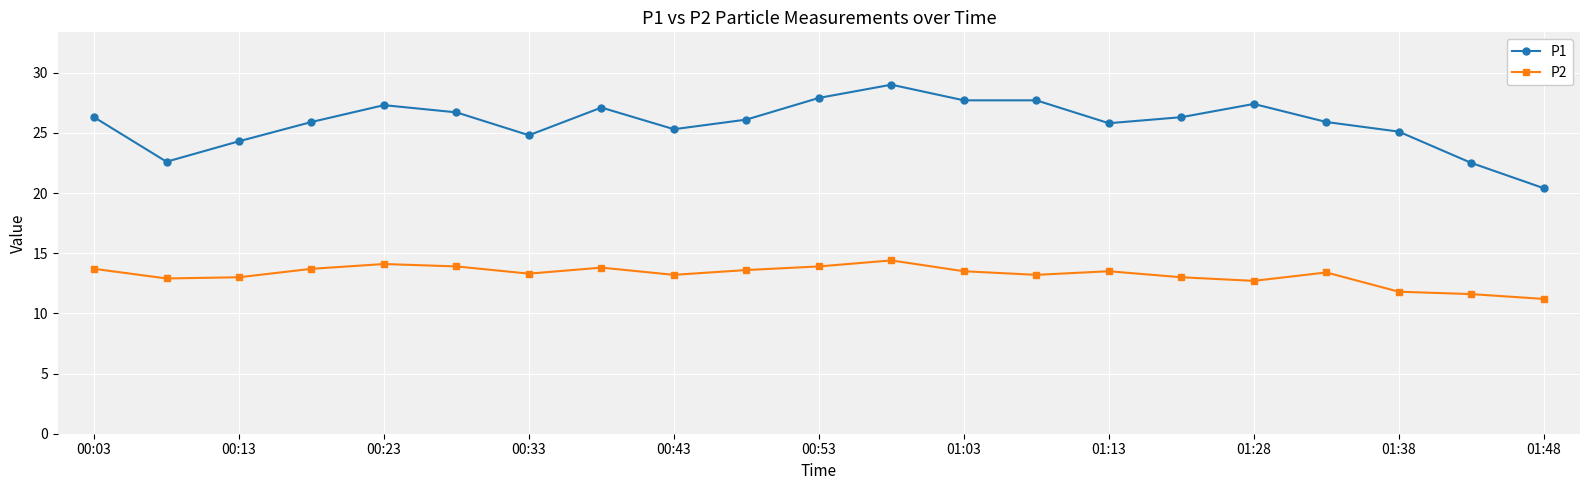

What is the sum of all P2 values?

277.4